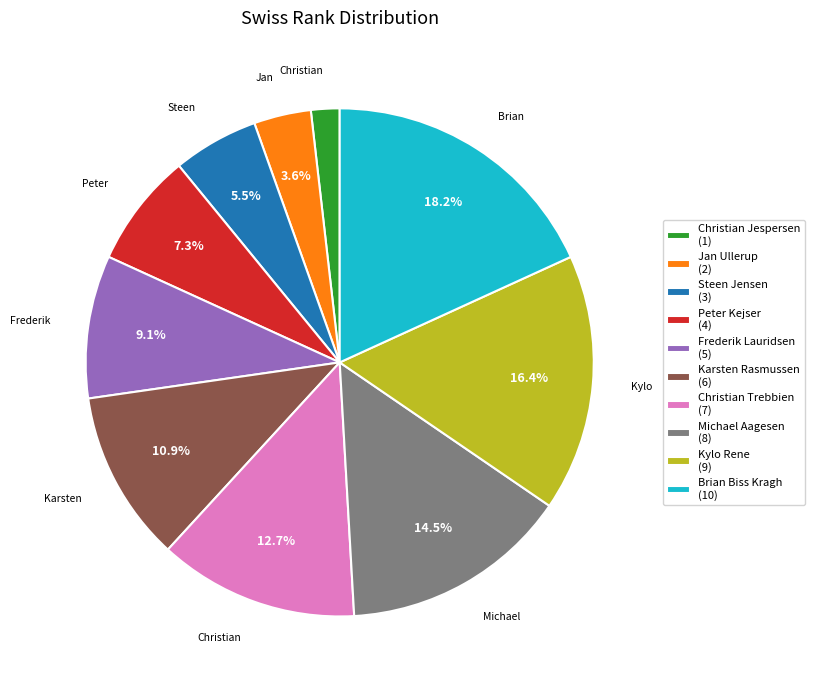

To the nearest percent, what is the average slice percentage?

10%